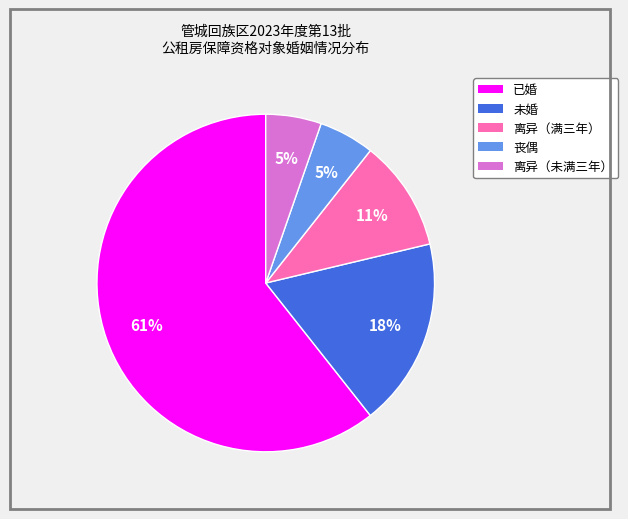

Which slice is the largest?

已婚